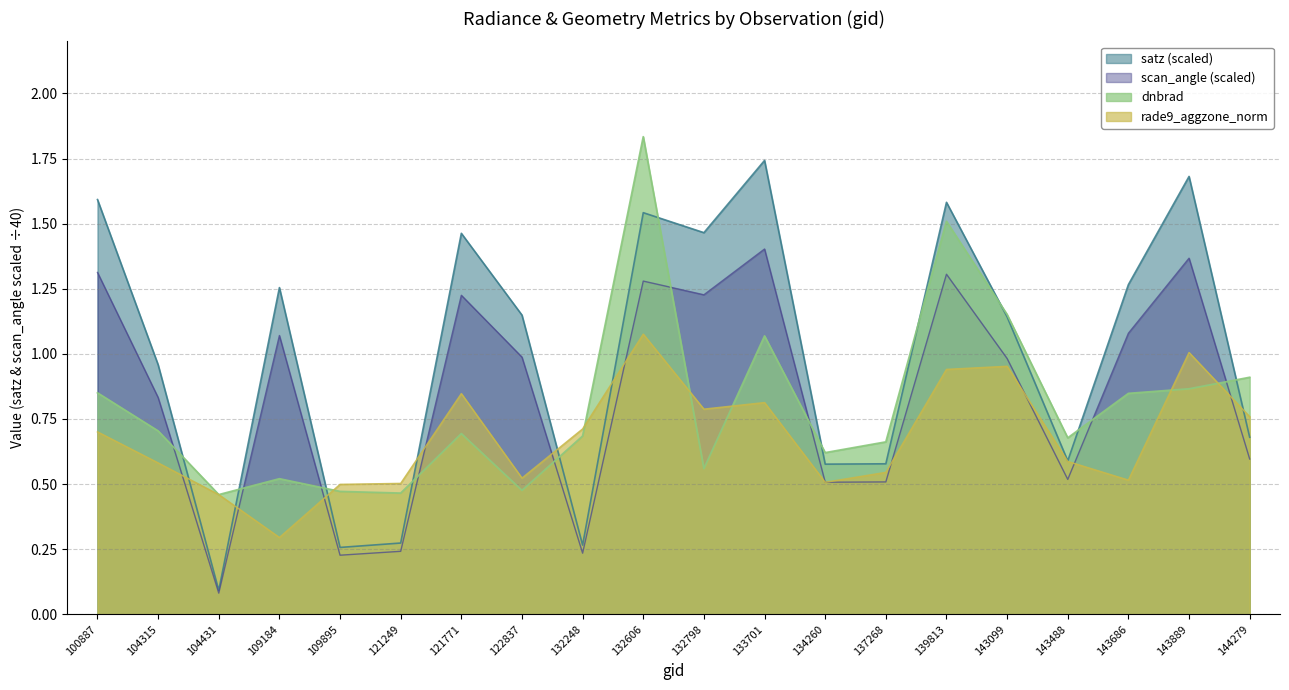

True or false: scan_angle has more than 0 points higher than both neighbors.

True